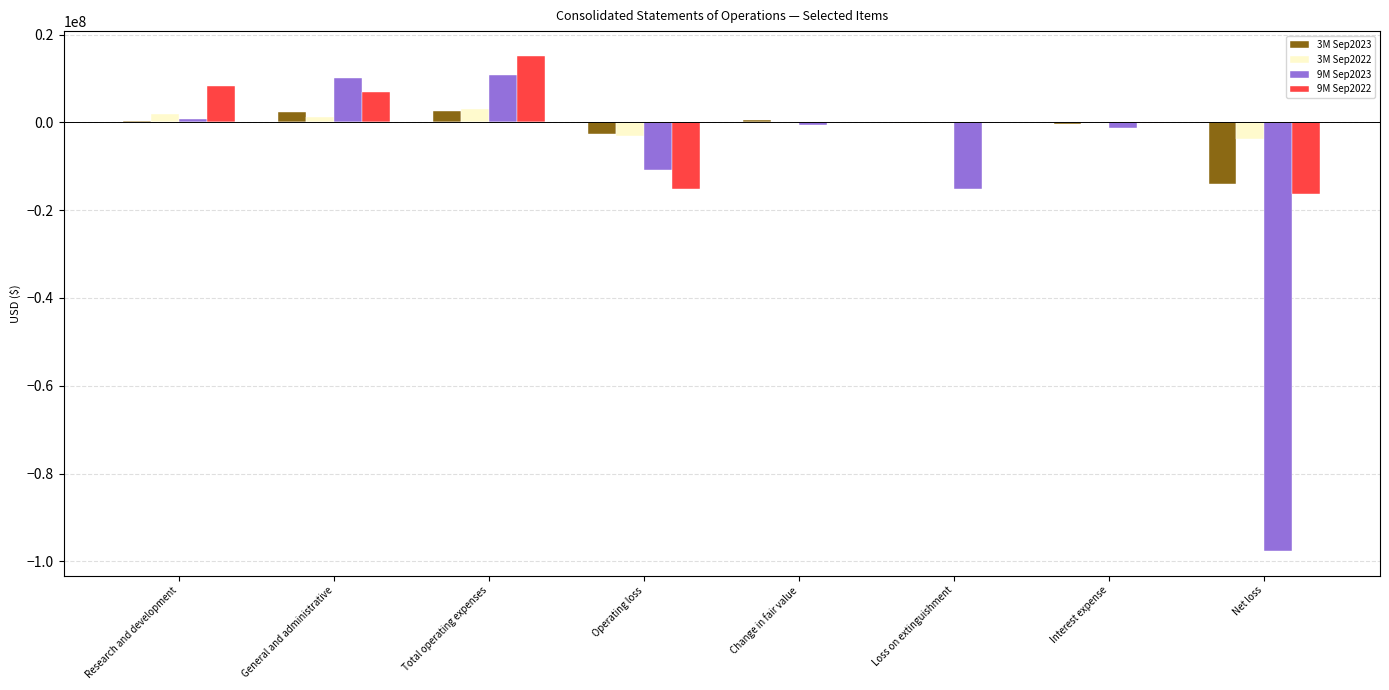

What is the maximum value shown in the chart?

15183000